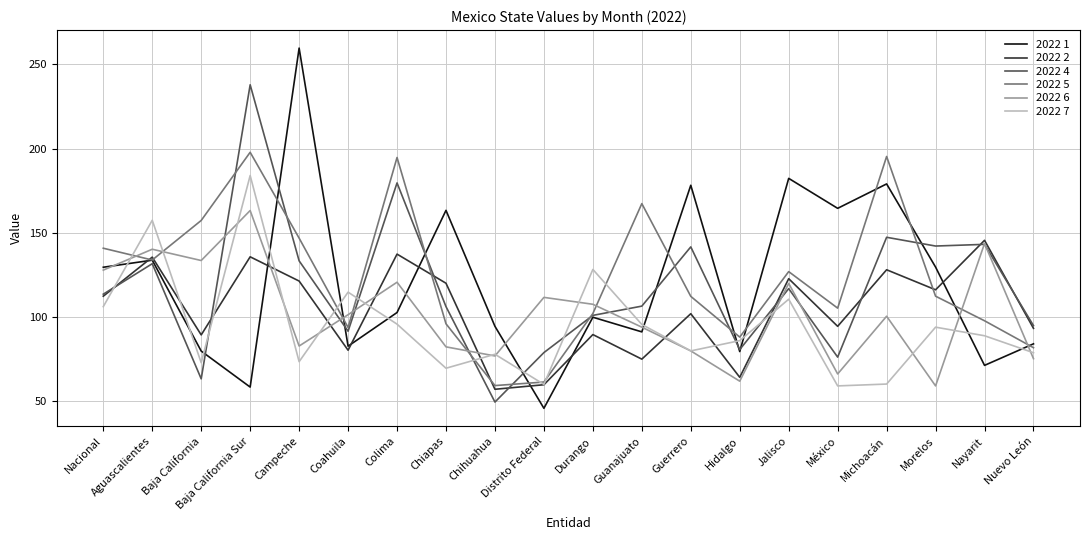

What are all the series names shown in the legend?

2022 1, 2022 2, 2022 4, 2022 5, 2022 6, 2022 7